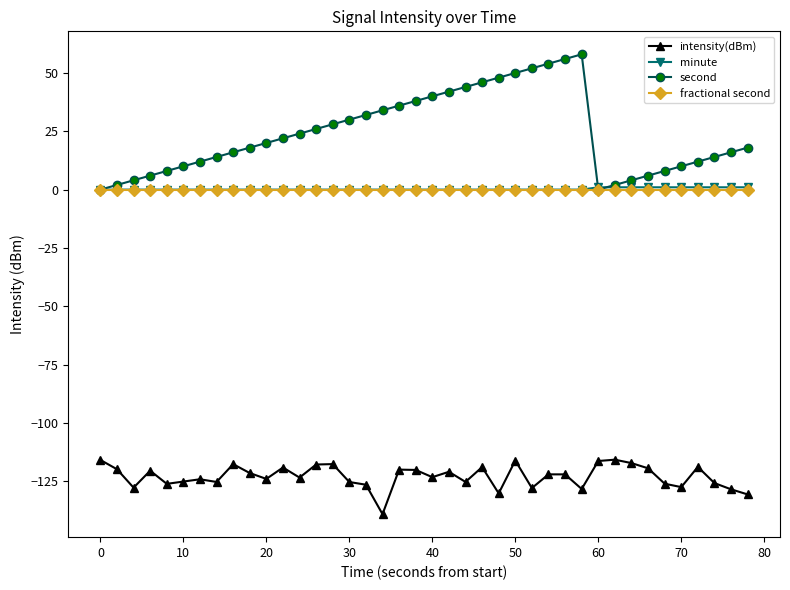

What is the greatest value displayed?

58.0